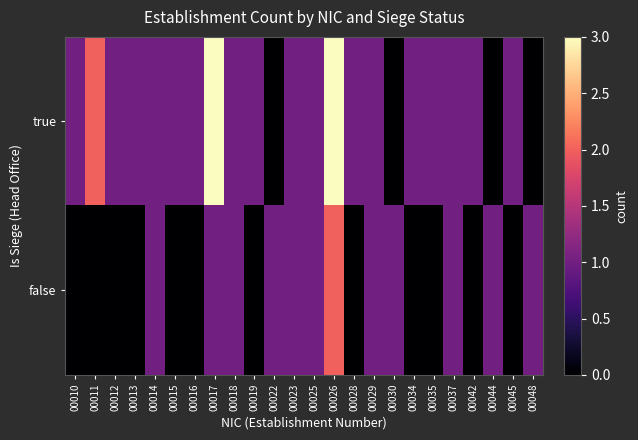

At how many categories does at least one series exceed 2?

2